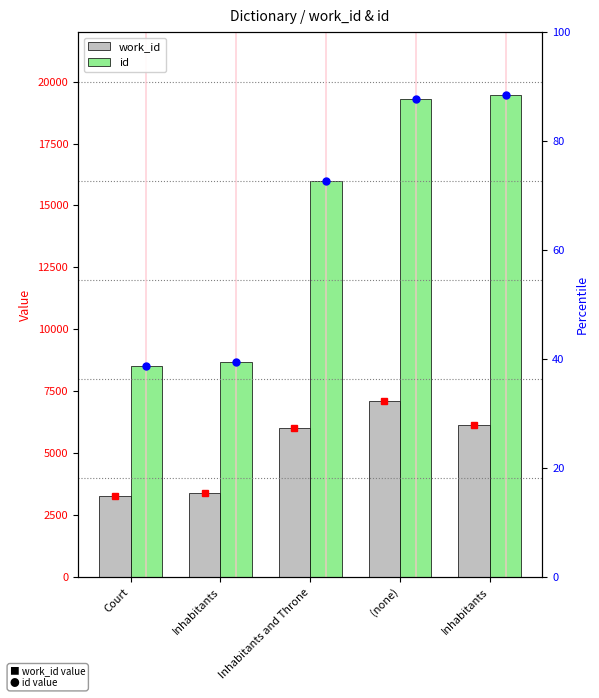

Where is work_id nearest to the value 5184?

Inhabitants and Throne